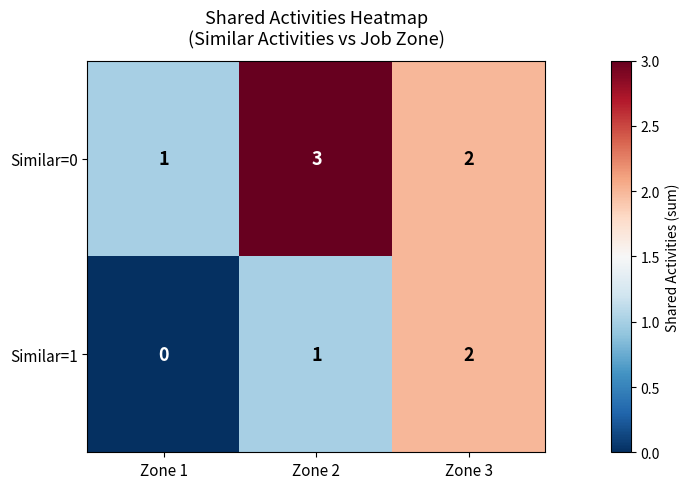

Is it true that Similar=1 equals 2 at Zone 3?

True